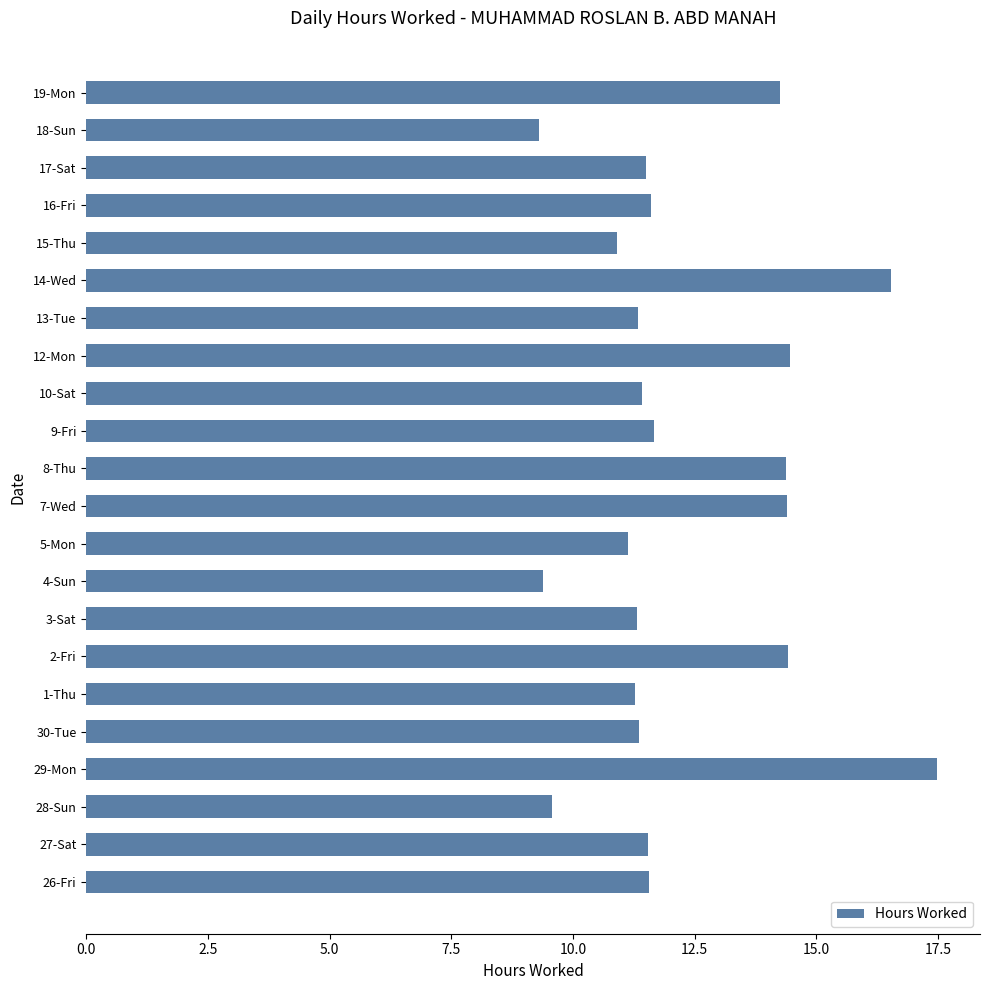

What is the difference between the values at 28-Sun and 17-Sat?

1.9